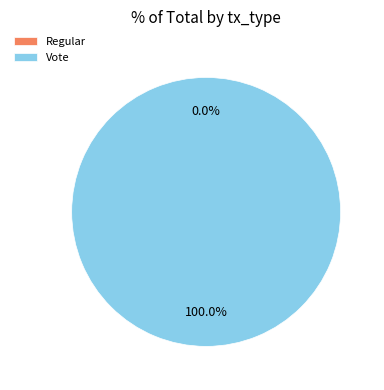

To the nearest percent, what is the average slice percentage?

50%